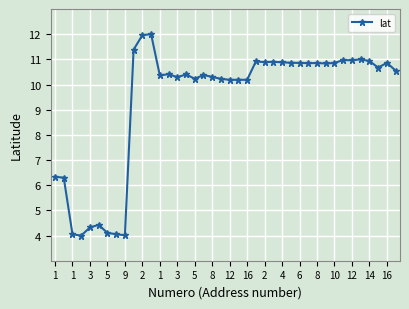

What is the minimum value shown in the chart?

4.0